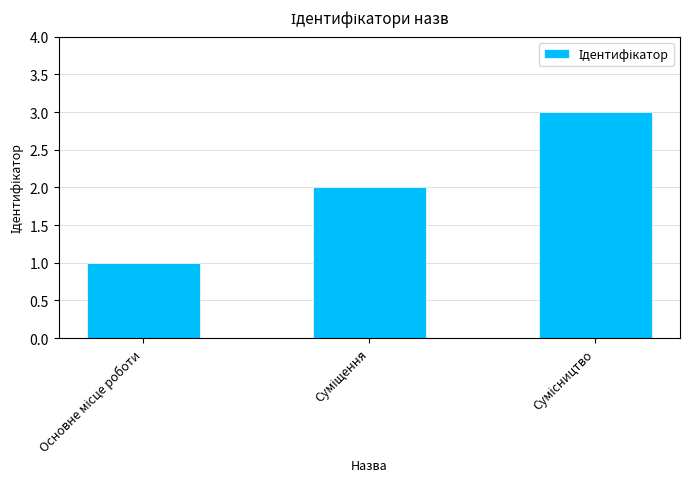

What is the maximum value shown in the chart?

3